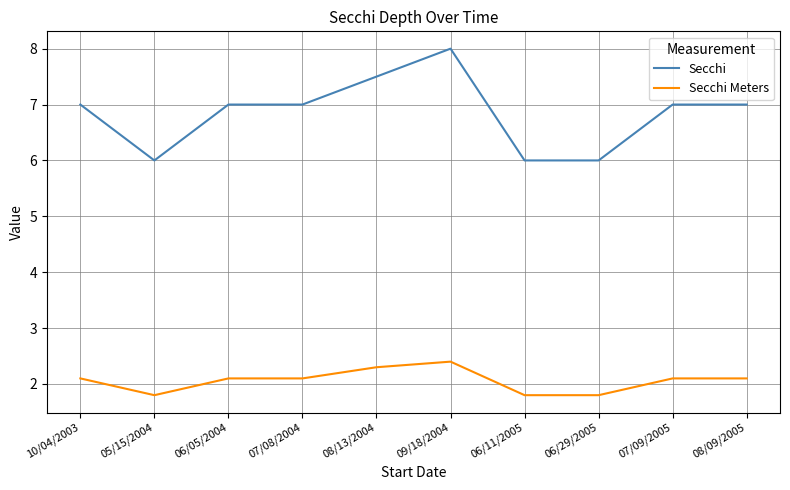

Which series has the widest spread of values?

Secchi